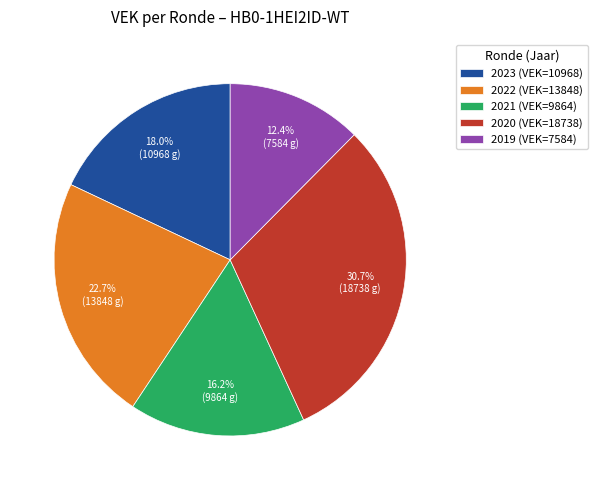

What percentage is NOT represented by 2023 (VEK=10968)?

82.0%